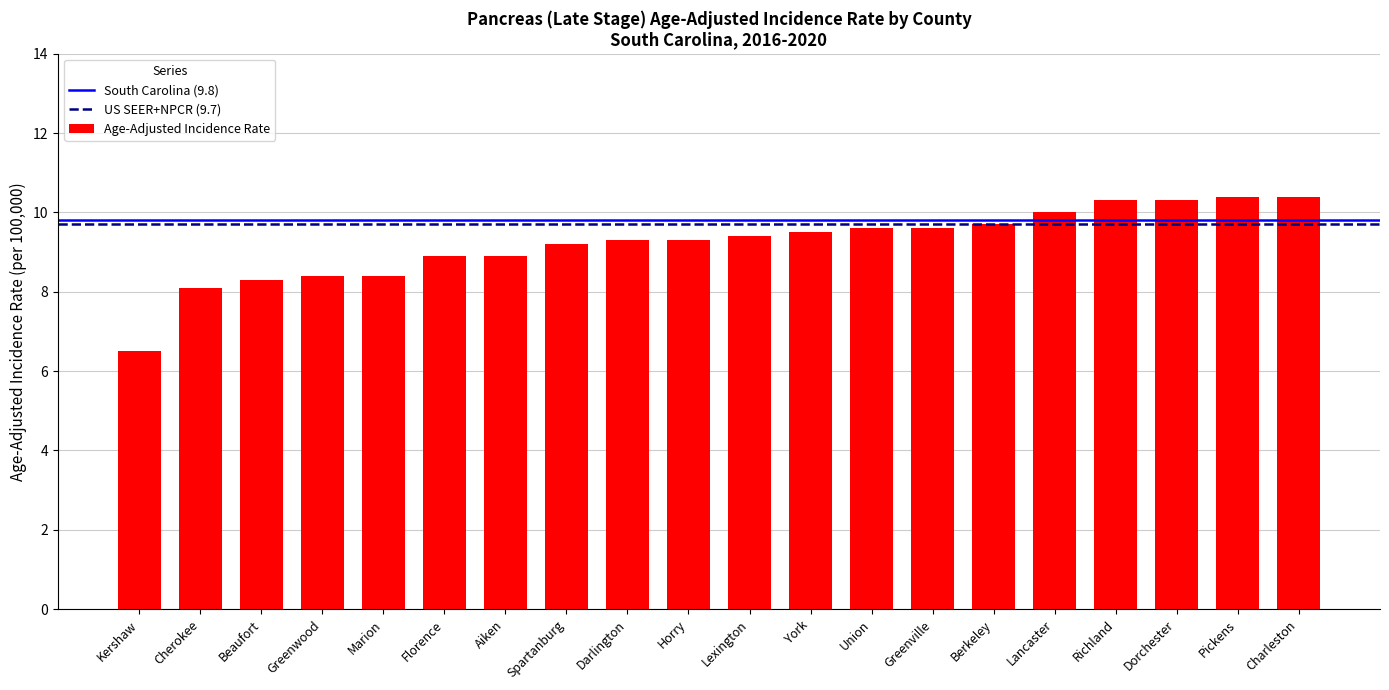

True or false: the data shows 10.3 at Richland.

True